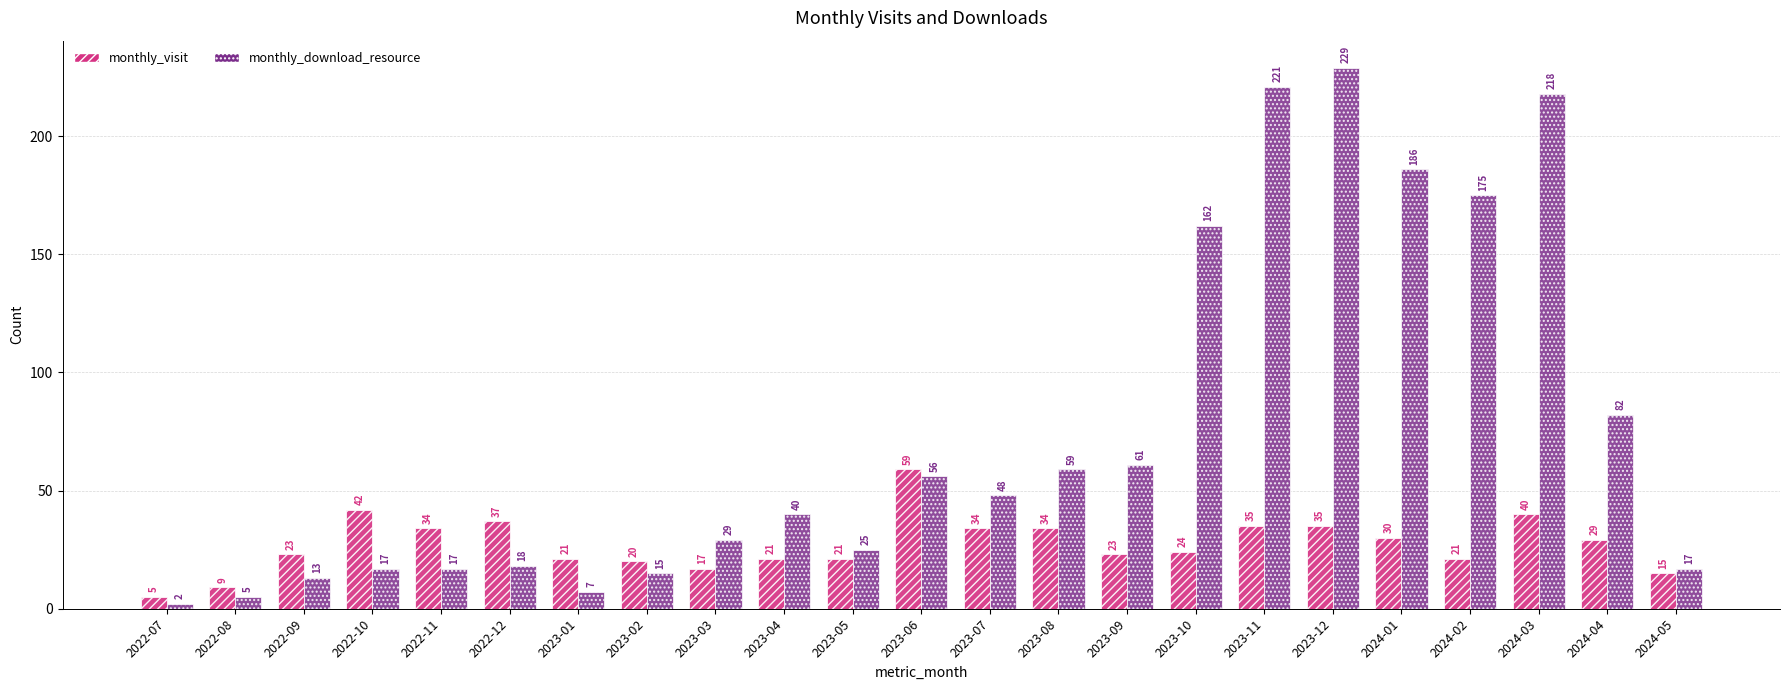

What is the difference between the second highest and second lowest values in the monthly_download_resource series?

216